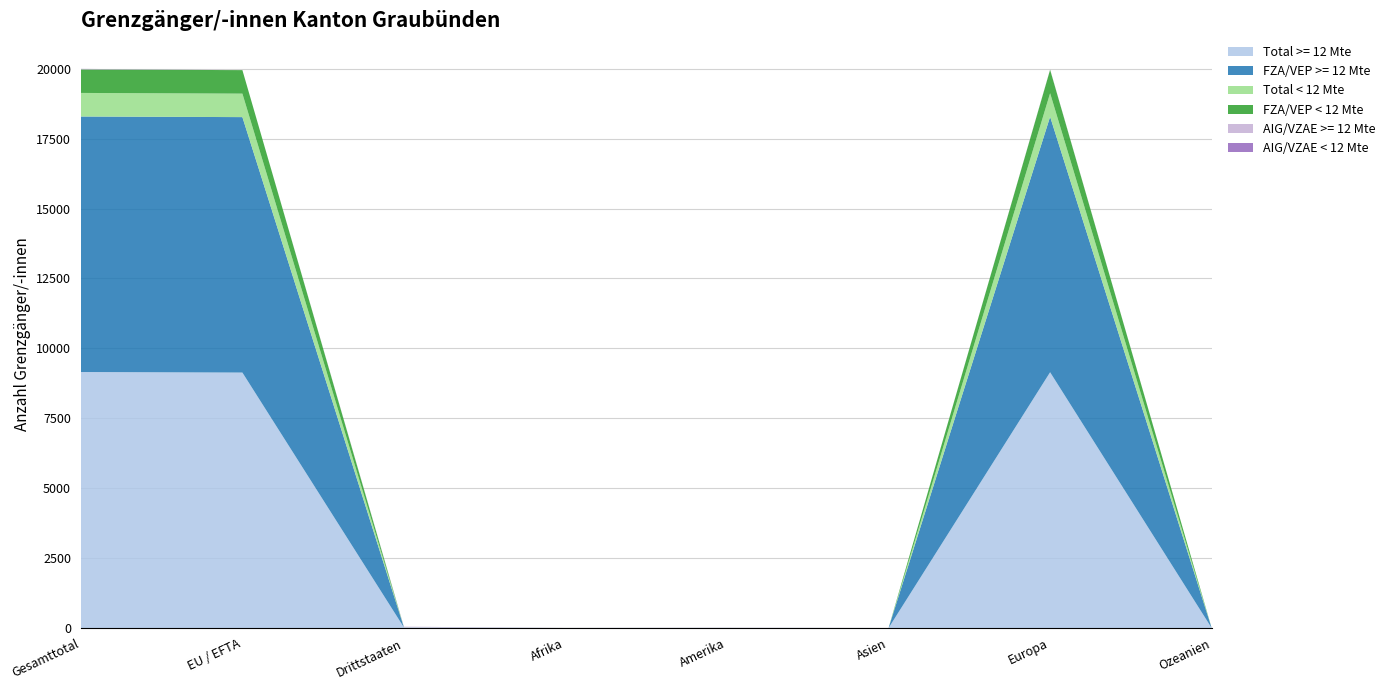

Reading left to right, extract all data points from this chart.

Total >= 12 Mte: Gesamttotal=9155	EU / EFTA=9135	Drittstaaten=20	Afrika=1	Amerika=5	Asien=1	Europa=9147	Ozeanien=1
FZA/VEP >= 12 Mte: Gesamttotal=9137	EU / EFTA=9135	Drittstaaten=2	Afrika=0	Amerika=0	Asien=0	Europa=9137	Ozeanien=0
Total < 12 Mte: Gesamttotal=843	EU / EFTA=840	Drittstaaten=3	Afrika=1	Amerika=1	Asien=0	Europa=841	Ozeanien=0
FZA/VEP < 12 Mte: Gesamttotal=840	EU / EFTA=840	Drittstaaten=0	Afrika=0	Amerika=0	Asien=0	Europa=840	Ozeanien=0
AIG/VZAE >= 12 Mte: Gesamttotal=18	EU / EFTA=0	Drittstaaten=18	Afrika=1	Amerika=5	Asien=1	Europa=10	Ozeanien=1
AIG/VZAE < 12 Mte: Gesamttotal=3	EU / EFTA=0	Drittstaaten=3	Afrika=1	Amerika=1	Asien=0	Europa=1	Ozeanien=0